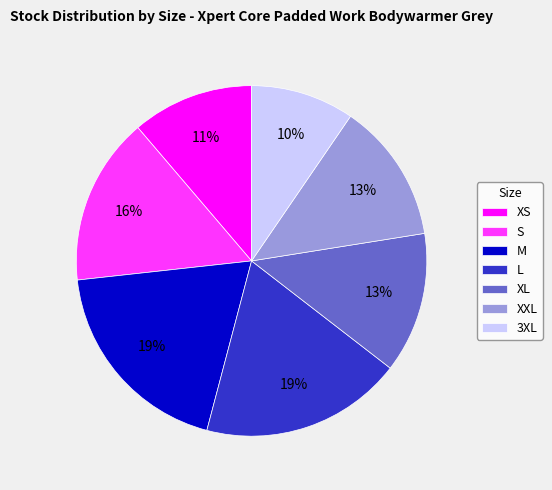

Which has a higher value, XS or XXL?

XXL